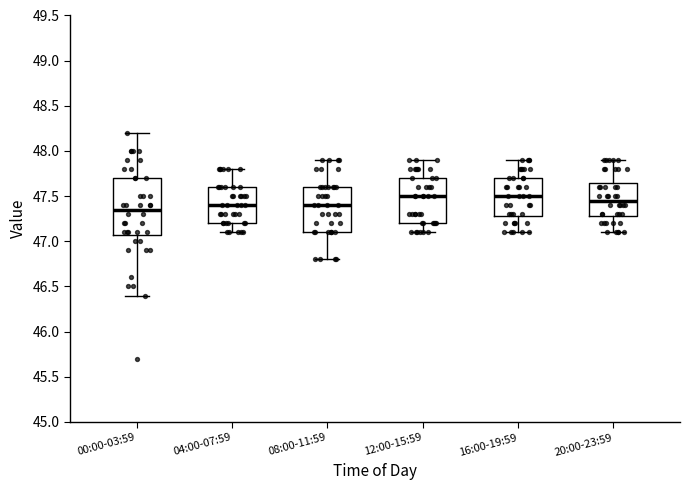

Where is the upper edge of the box for 00:00-03:59 on the y-axis? The values are not printed on the chart, so give them approximately, as read against the axis.

47.70